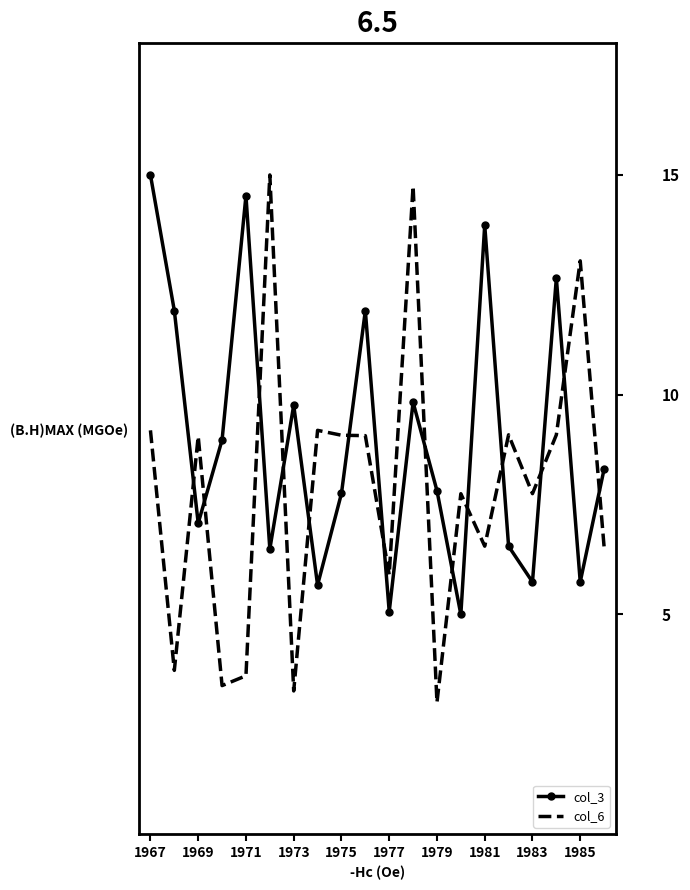

What are all the series names shown in the legend?

col_3, col_6